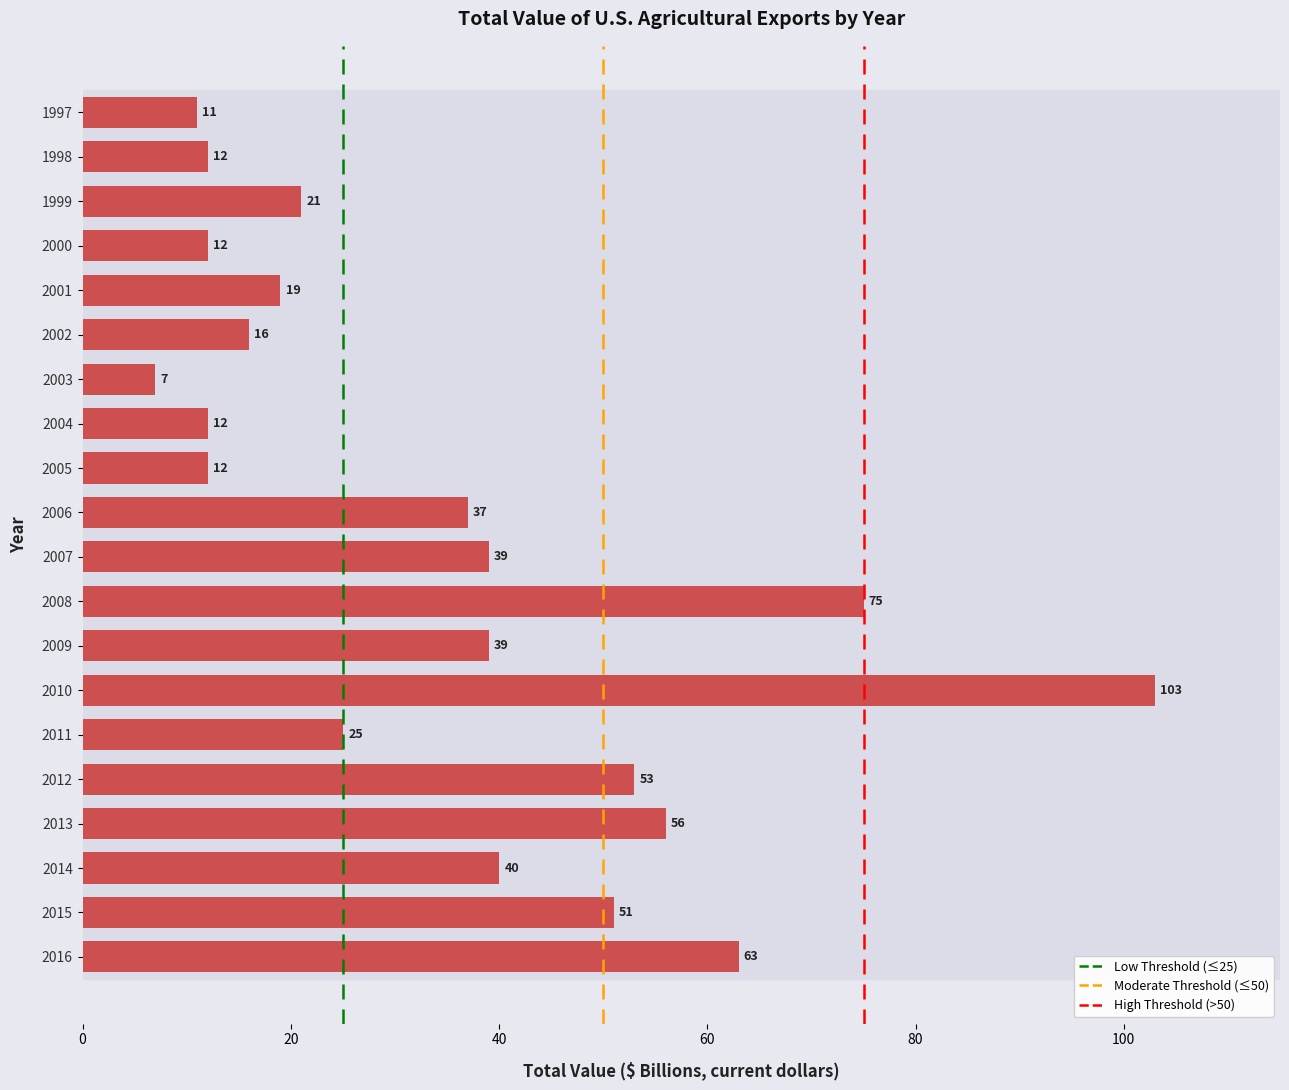

True or false: the data shows 16 at 2002.

True